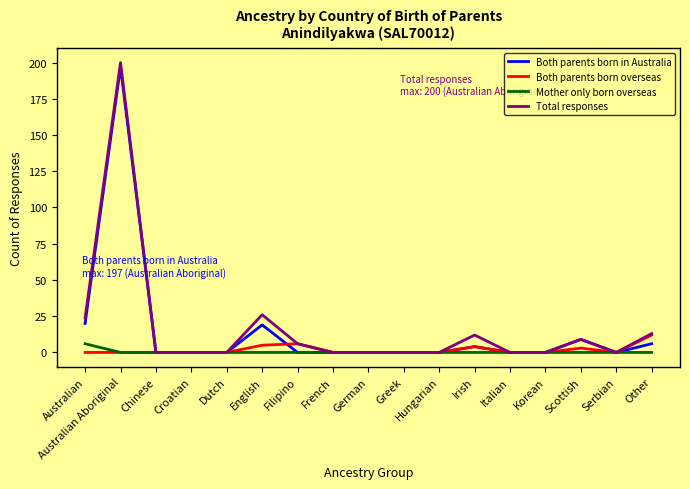

The value of Both parents born in Australia at Croatian is 80. True or false?

False